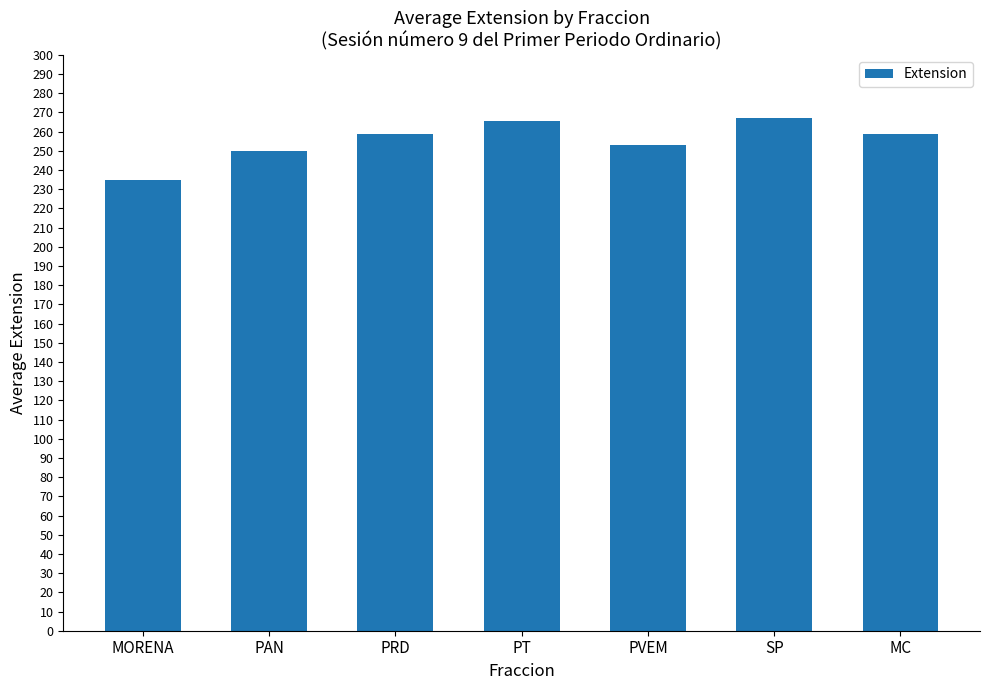

Does the chart contain any negative values?

No